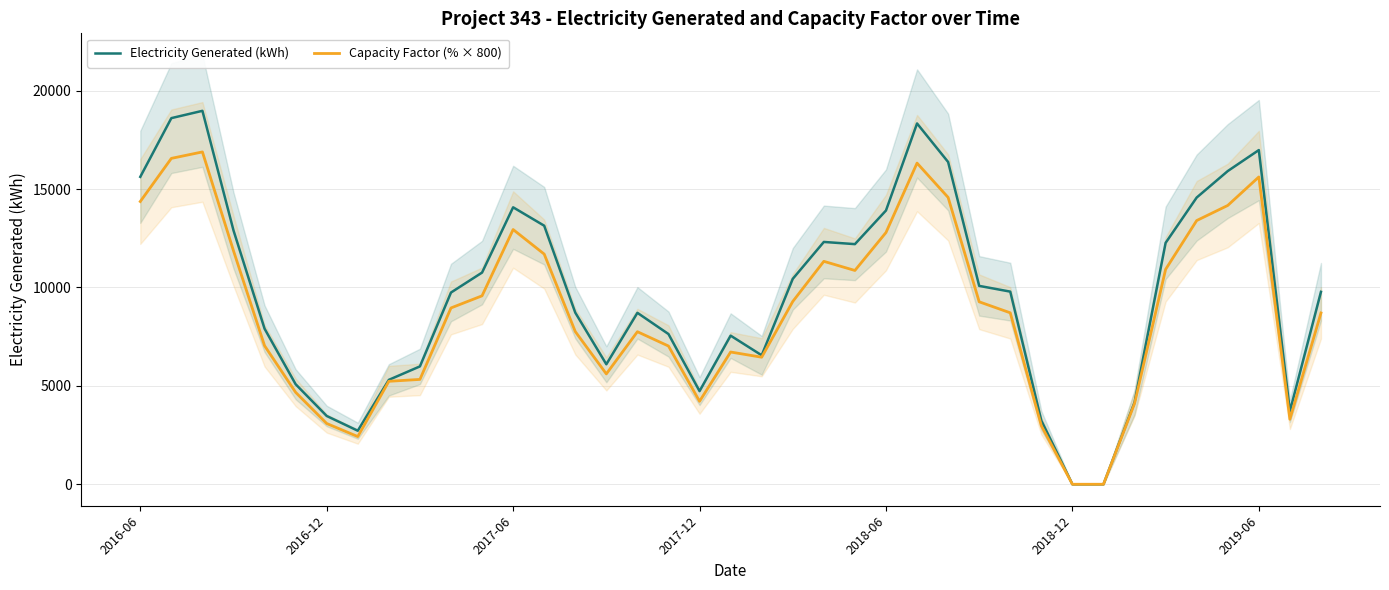

True or false: Capacity Factor (% × 800) has a value of 3304.0 at 37.

True